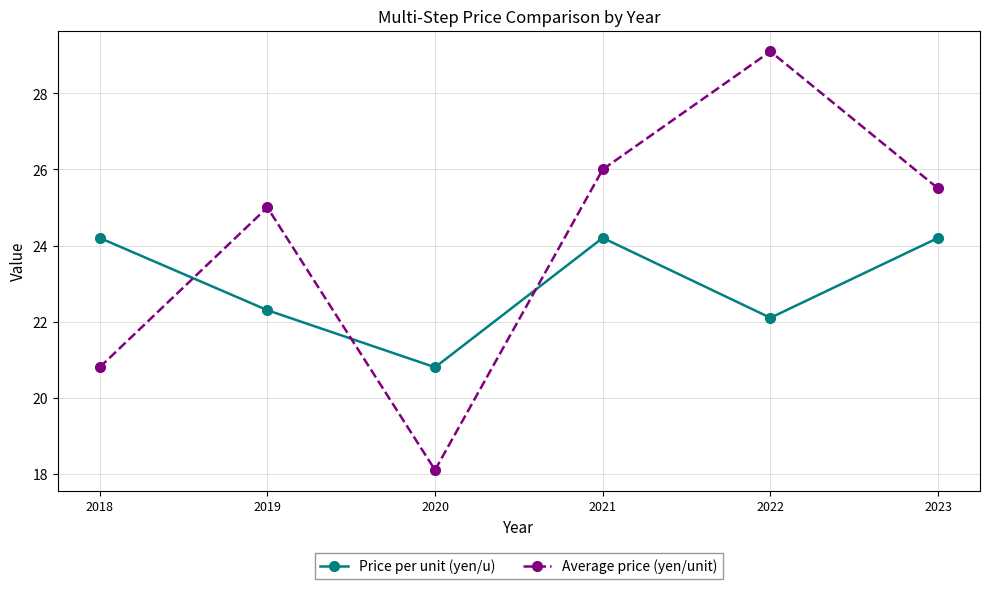

At which label does Price per unit (yen/u) first exceed 24?

2018